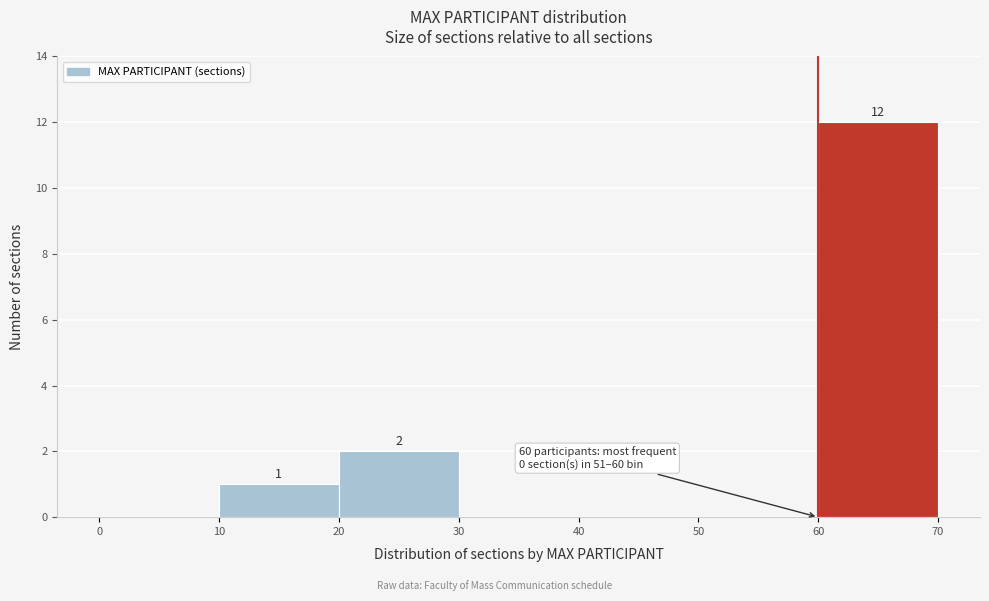

Which range on the x-axis has the tallest bar?

60 to 70